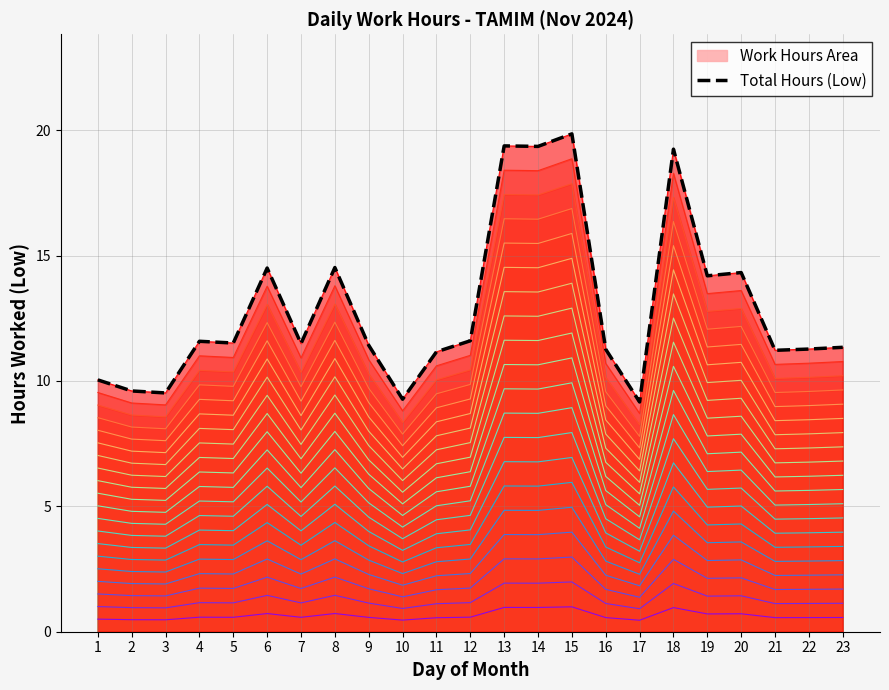

Where is the first local minimum?

3